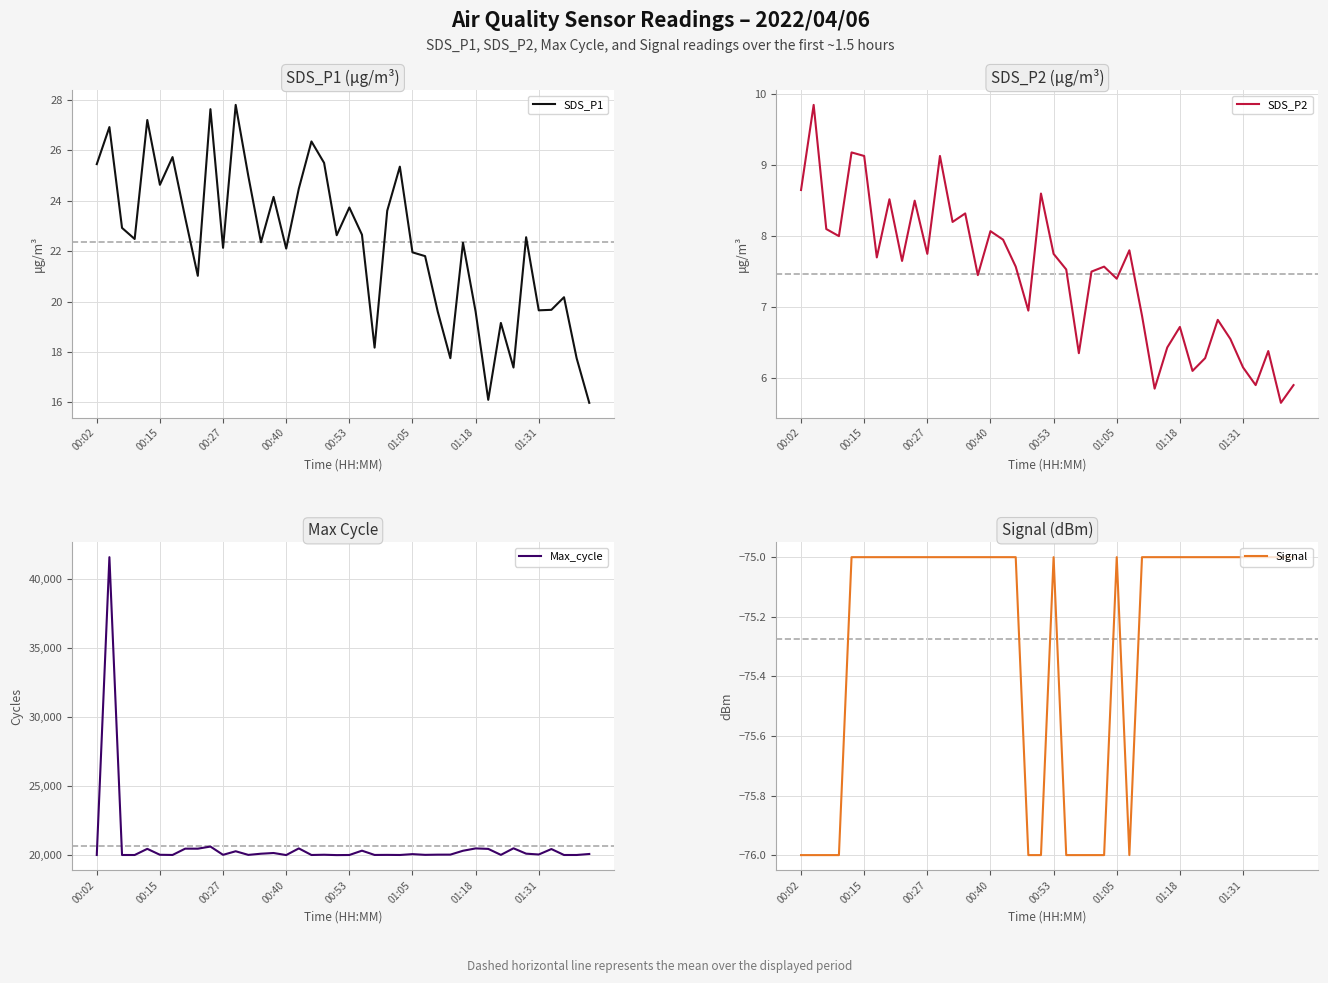

True or false: Max_cycle has a value of 34812.8 at 24.

False